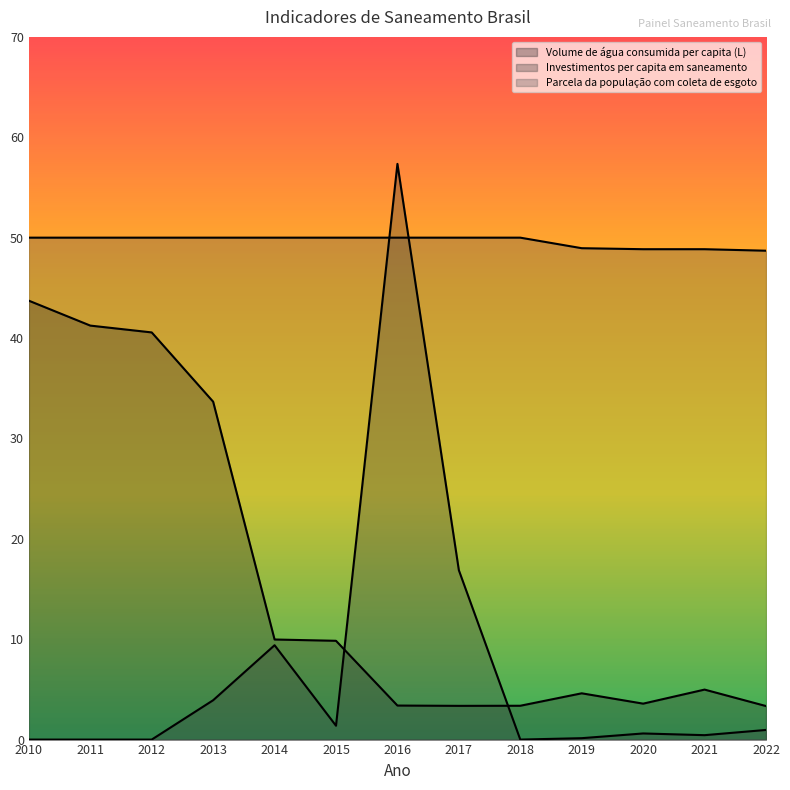

Is the value of Parcela da população com coleta de esgoto at 2020 greater than the value of Investimentos per capita em saneamento at 2011?

Yes